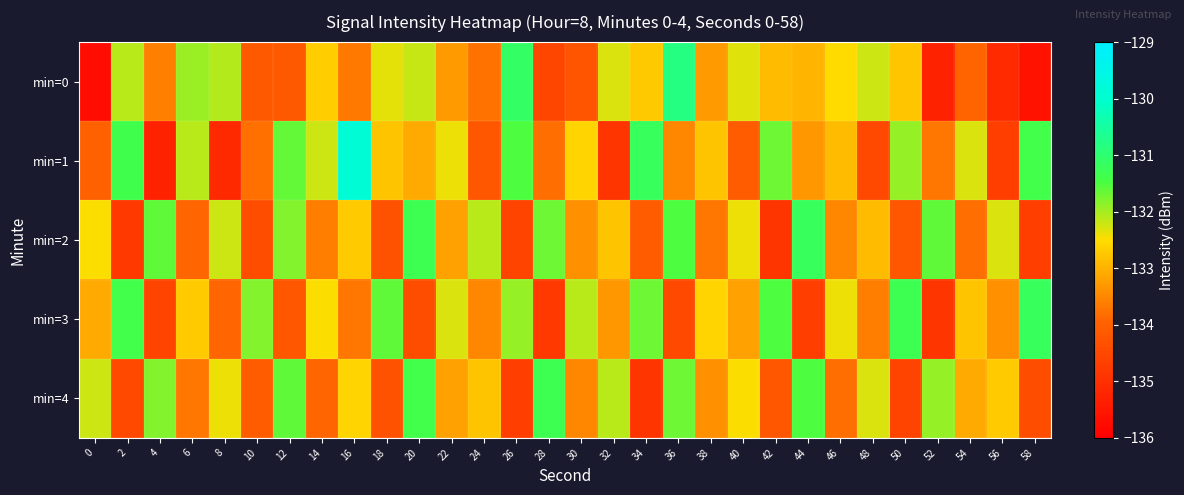

Reading left to right, list all the values displayed in this chart.

min=0: 0=-135.7	2=-132.1	4=-133.6	6=-132.0	8=-132.1	10=-134.2	12=-134.1	14=-132.7	16=-133.6	18=-132.3	20=-132.2	22=-133.3	24=-133.7	26=-131.1	28=-134.5	30=-134.3	32=-132.3	34=-132.7	36=-130.8	38=-133.3	40=-132.3	42=-132.9	44=-133.0	46=-132.5	48=-132.2	50=-132.8	52=-135.3	54=-133.9	56=-135.1	58=-135.6
min=1: 0=-134.0	2=-131.4	4=-135.3	6=-132.1	8=-135.1	10=-133.8	12=-131.7	14=-132.2	16=-129.9	18=-132.8	20=-133.1	22=-132.4	24=-134.2	26=-131.5	28=-133.8	30=-132.6	32=-134.9	34=-131.2	36=-133.5	38=-132.8	40=-134.1	42=-131.7	44=-133.3	46=-132.9	48=-134.5	50=-131.9	52=-133.7	54=-132.3	56=-134.7	58=-131.4
min=2: 0=-132.5	2=-134.8	4=-131.6	6=-133.9	8=-132.2	10=-134.4	12=-131.8	14=-133.6	16=-132.7	18=-134.3	20=-131.3	22=-133.2	24=-132.1	26=-134.6	28=-131.7	30=-133.4	32=-132.8	34=-134.1	36=-131.5	38=-133.7	40=-132.4	42=-134.9	44=-131.2	46=-133.5	48=-132.9	50=-134.2	52=-131.6	54=-133.8	56=-132.3	58=-134.7
min=3: 0=-133.1	2=-131.4	4=-134.6	6=-132.7	8=-133.9	10=-131.8	12=-134.2	14=-132.5	16=-133.7	18=-131.6	20=-134.4	22=-132.3	24=-133.5	26=-131.9	28=-134.8	30=-132.1	32=-133.3	34=-131.7	36=-134.5	38=-132.6	40=-133.2	42=-131.5	44=-134.7	46=-132.4	48=-133.6	50=-131.3	52=-134.9	54=-132.8	56=-133.4	58=-131.2
min=4: 0=-132.2	2=-134.5	4=-131.8	6=-133.7	8=-132.4	10=-134.1	12=-131.6	14=-133.9	16=-132.6	18=-134.3	20=-131.4	22=-133.2	24=-132.8	26=-134.7	28=-131.3	30=-133.5	32=-132.1	34=-134.9	36=-131.7	38=-133.4	40=-132.5	42=-134.2	44=-131.5	46=-133.8	48=-132.3	50=-134.6	52=-131.9	54=-133.1	56=-132.7	58=-134.4